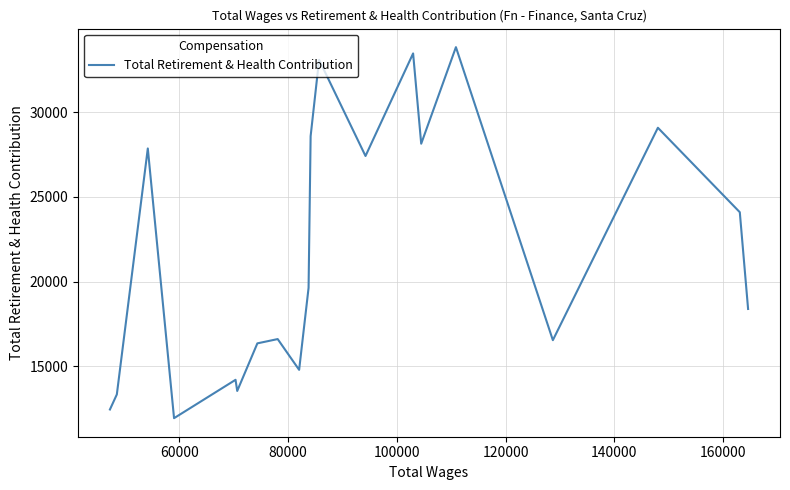

What is the minimum value shown in the chart?

11951